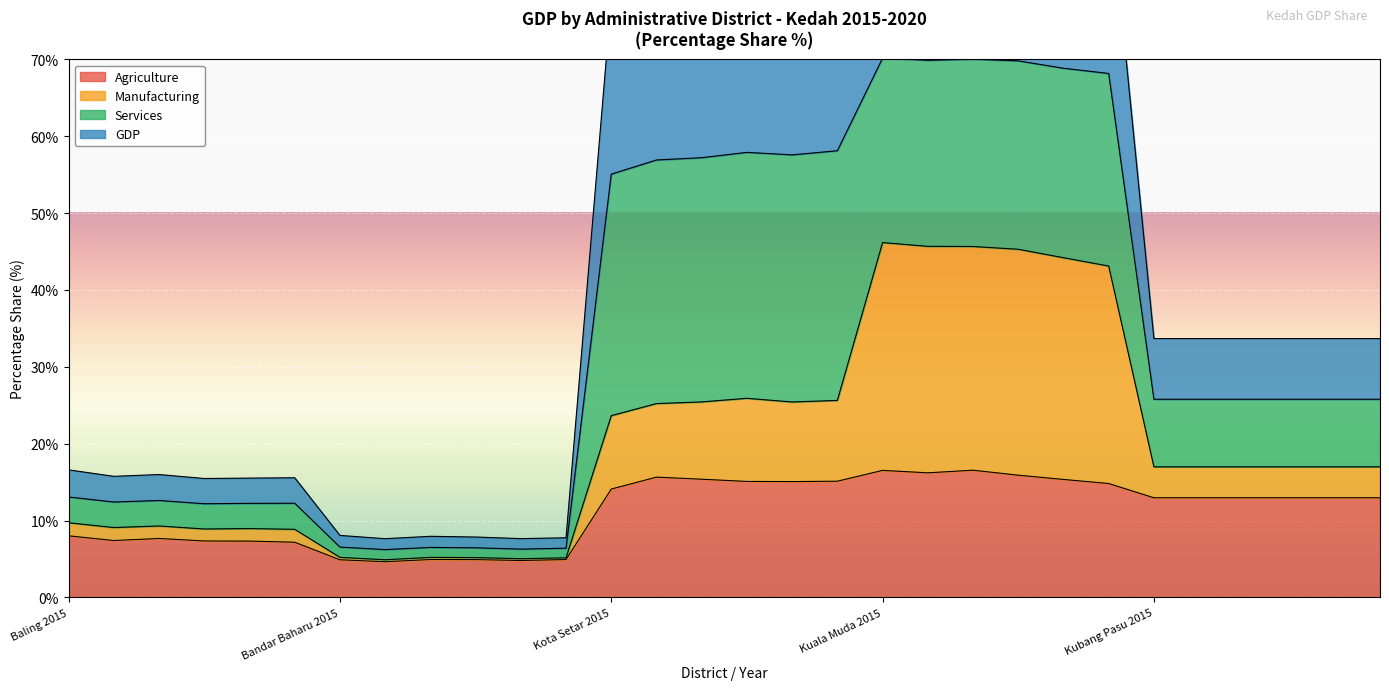

Which category has the lowest value in the GDP series?

Bandar Baharu 2016